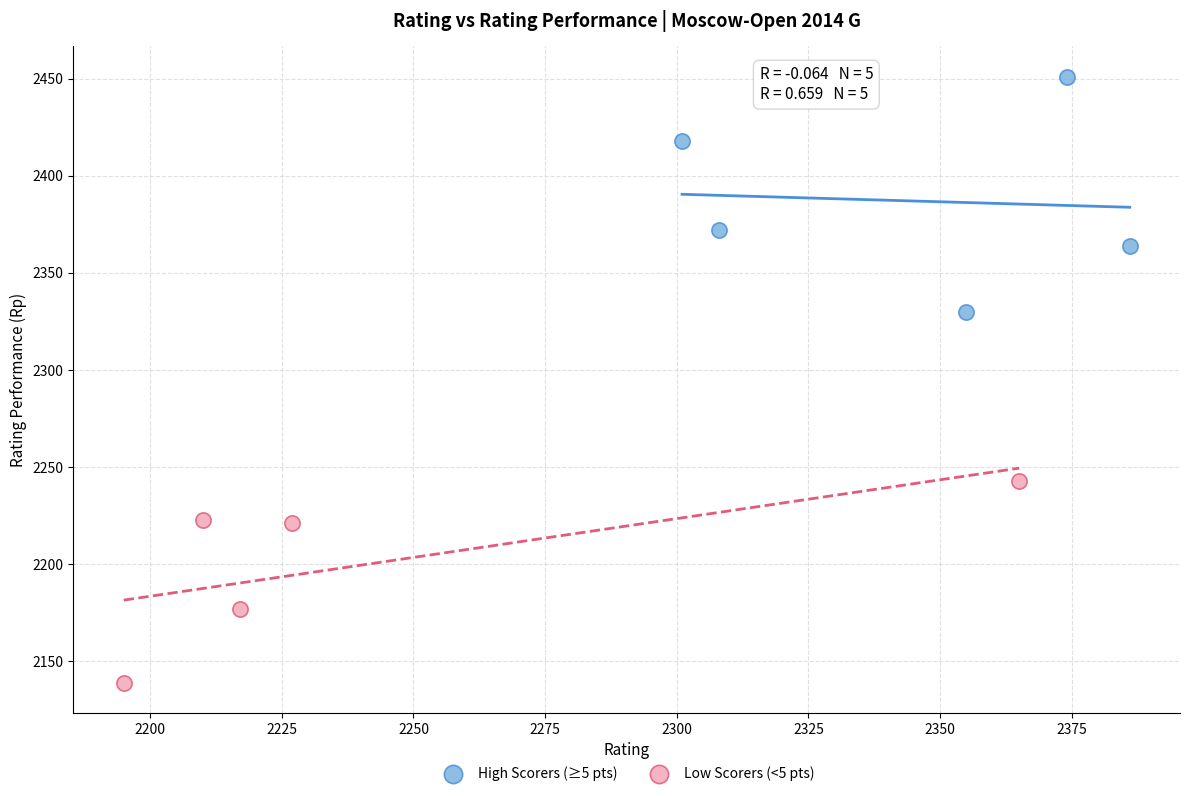

Which series reaches the maximum Y coordinate?

High Scorers (≥5 pts)